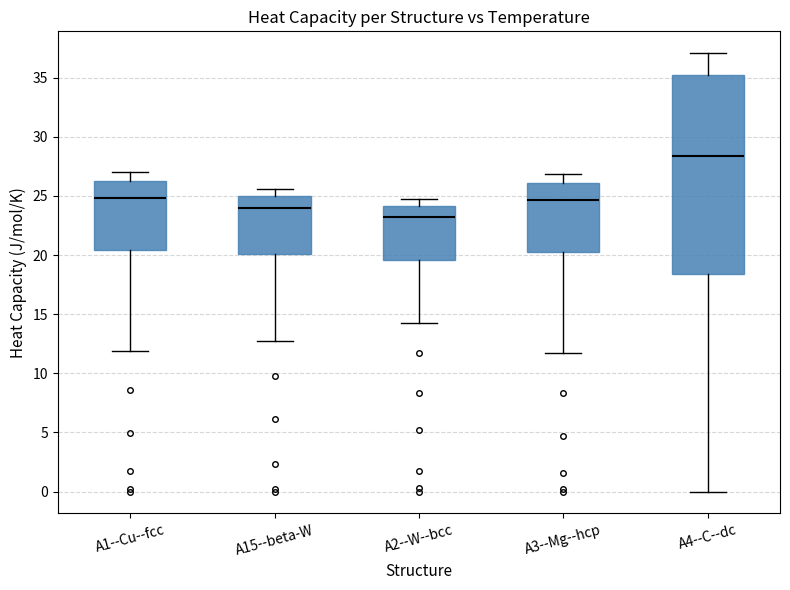

Where does the median line of the box for A2--W--bcc sit on the y-axis? The values are not printed on the chart, so give them approximately, as read against the axis.

23.0